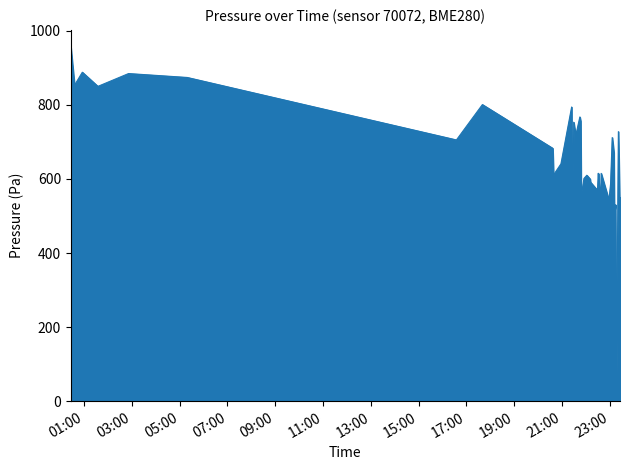

What is the difference between the maximum and minimum values?

954.9